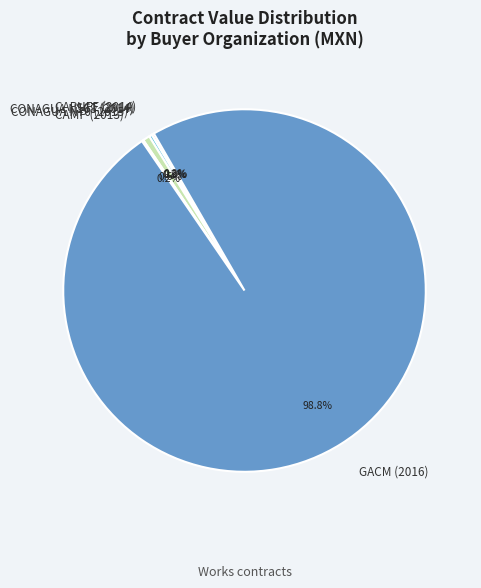

Approximately how many times larger is the value at GACM (2016) compared to CONAGUA N70 (2015)?

161.3